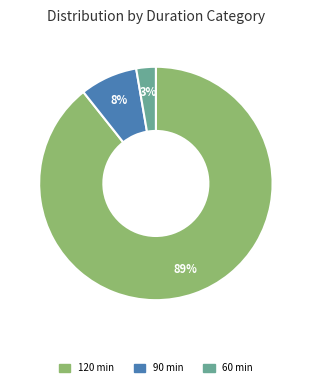

Do 90 min and 60 min together represent more than half of the pie?

No